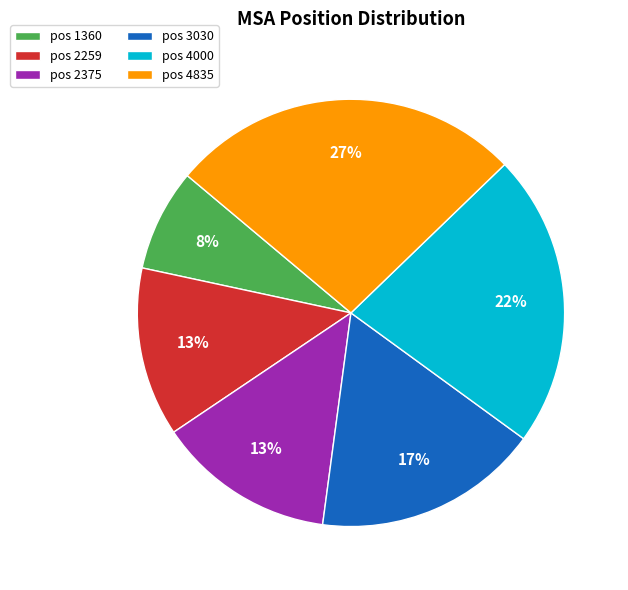

Does any single category account for the majority?

No